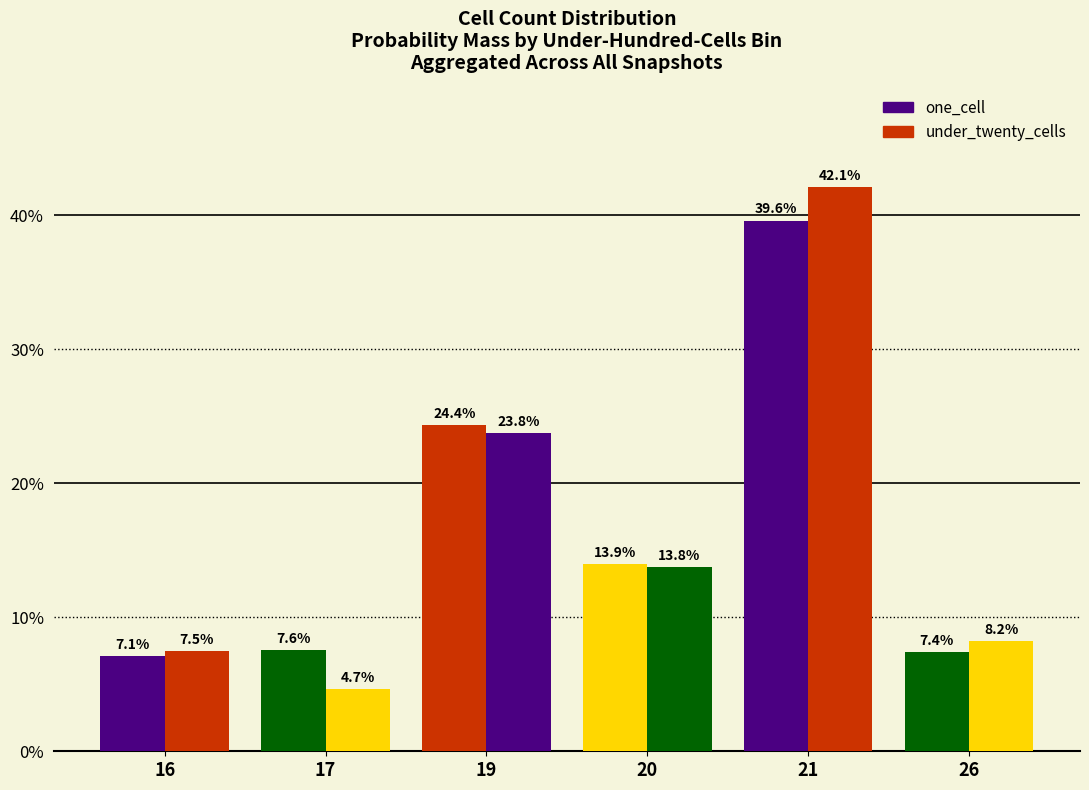

Rank the categories by one_cell value from highest to lowest.

21, 19, 20, 17, 26, 16